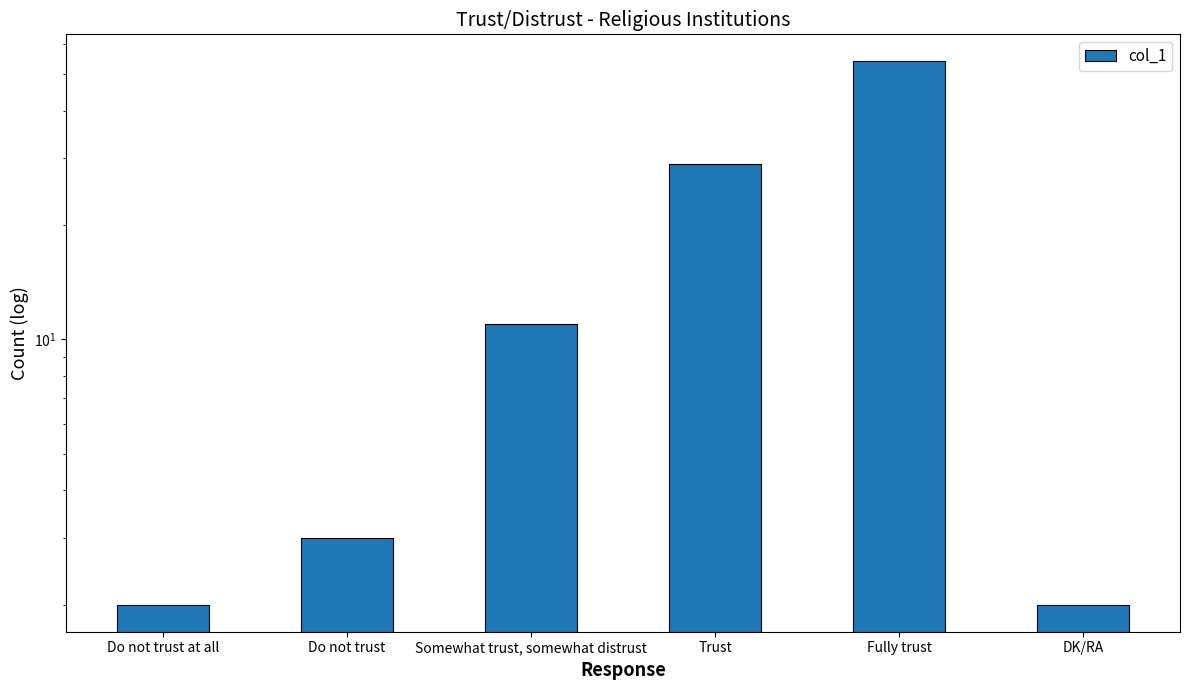

What position from the right is Trust?

3